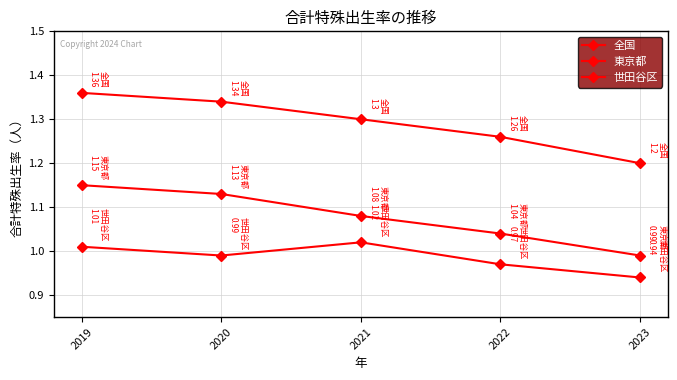

At 2021, list the series in order from smallest to largest.

世田谷区, 東京都, 全国